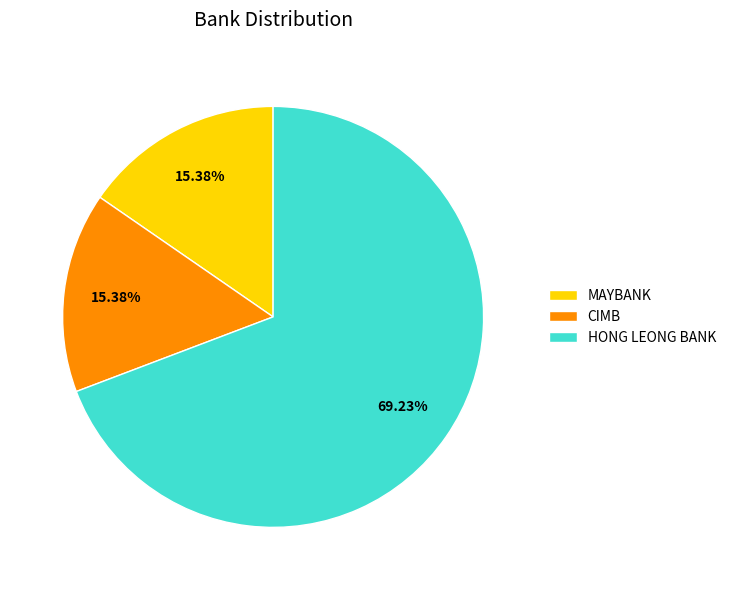

Does MAYBANK represent more than half of the total?

No